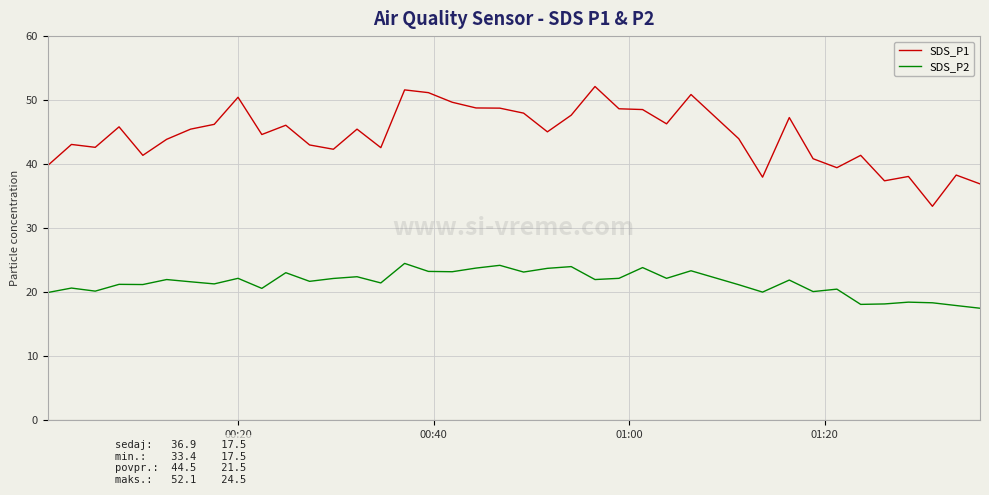

Which series has the largest total across all categories?

SDS_P1